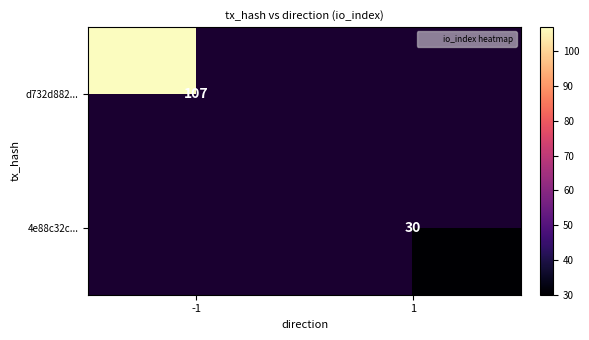

Which series has the widest spread of values?

d732d882...